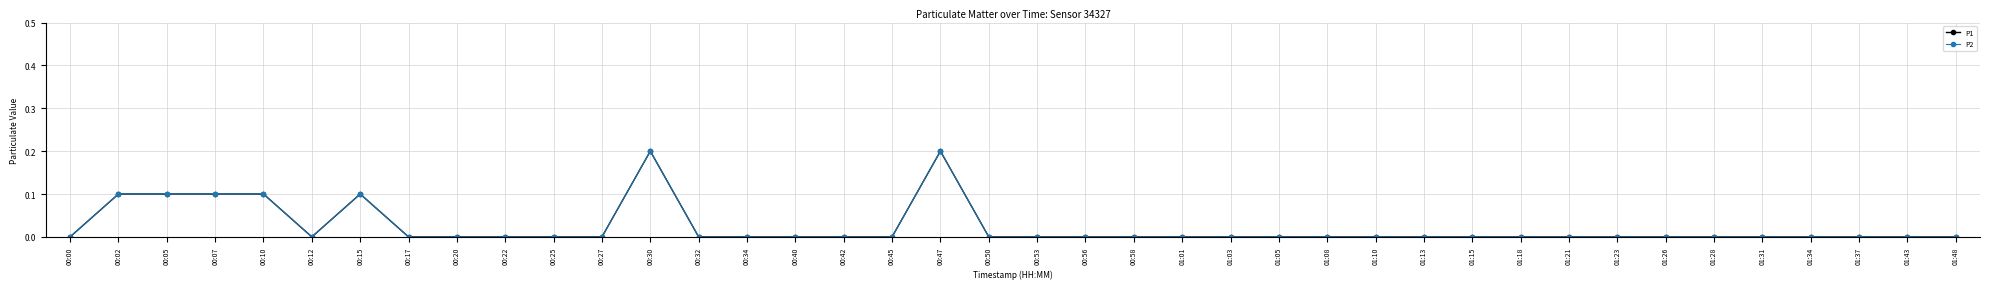

Does the chart have visible grid lines?

Yes